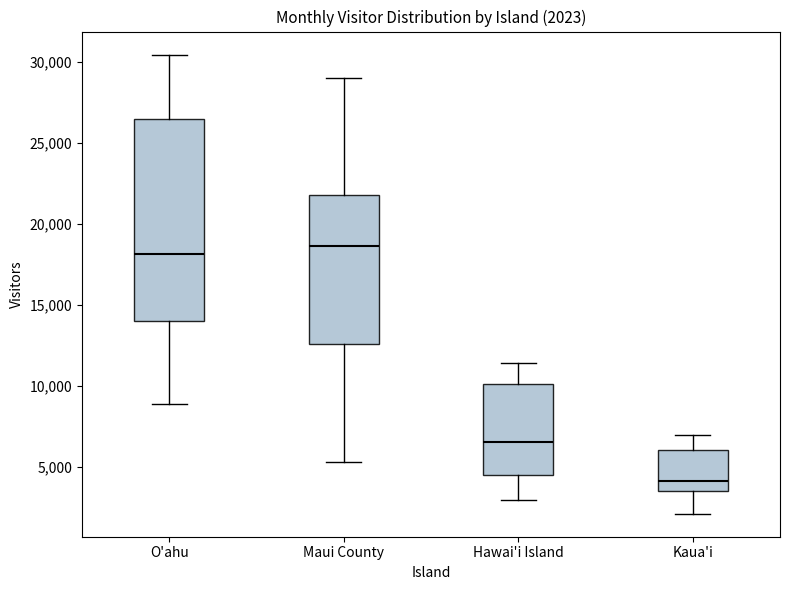

Comparing the boxes themselves (not the whiskers), which one is the tallest?

O'ahu